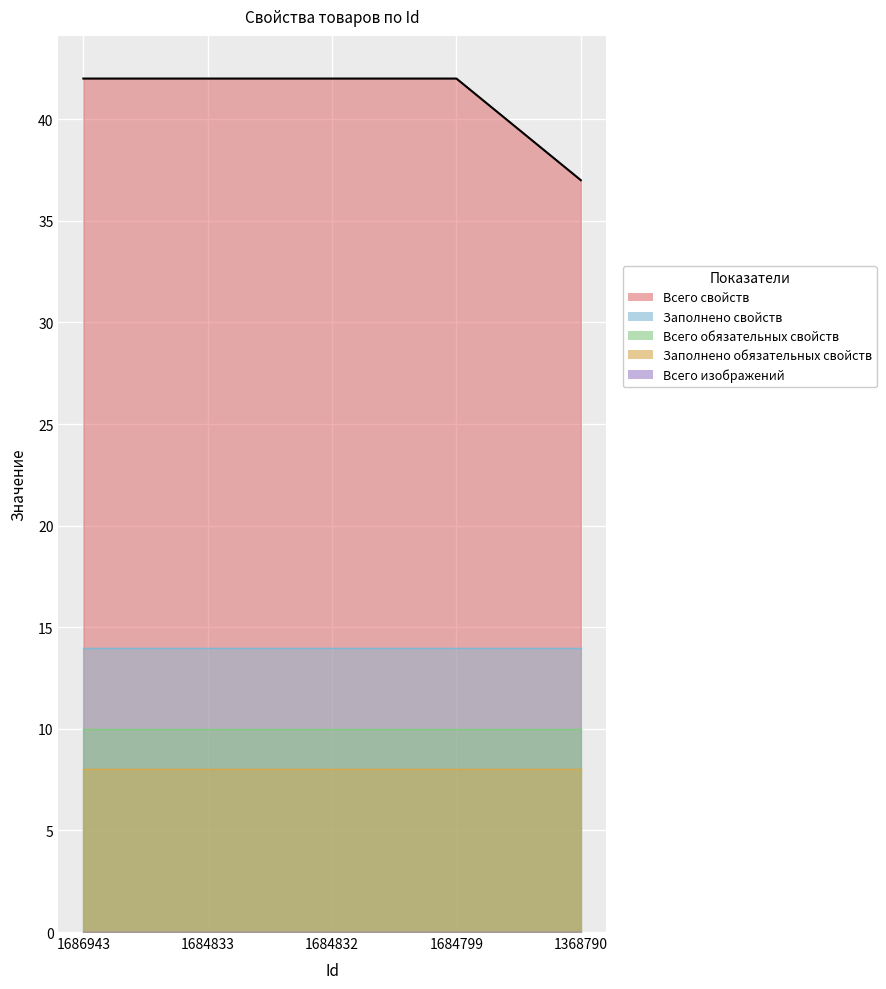

Where is Всего свойств nearest to the value 39?

1368790